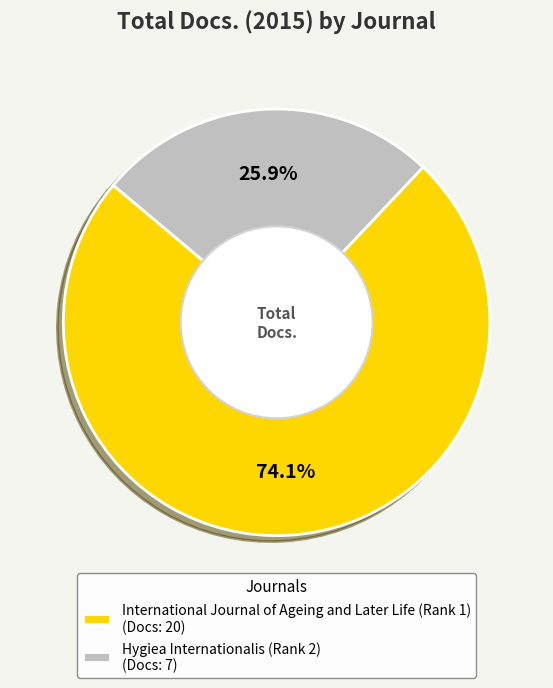

Does International Journal of Ageing and Later Life (Rank 1) represent more than half of the total?

Yes